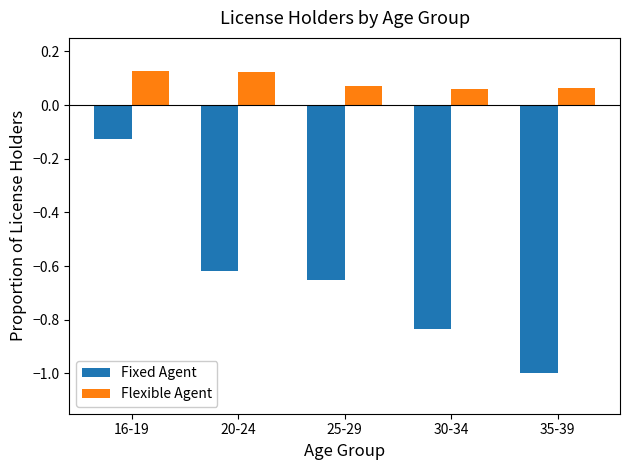

At which category is the sum across all series the highest?

16-19